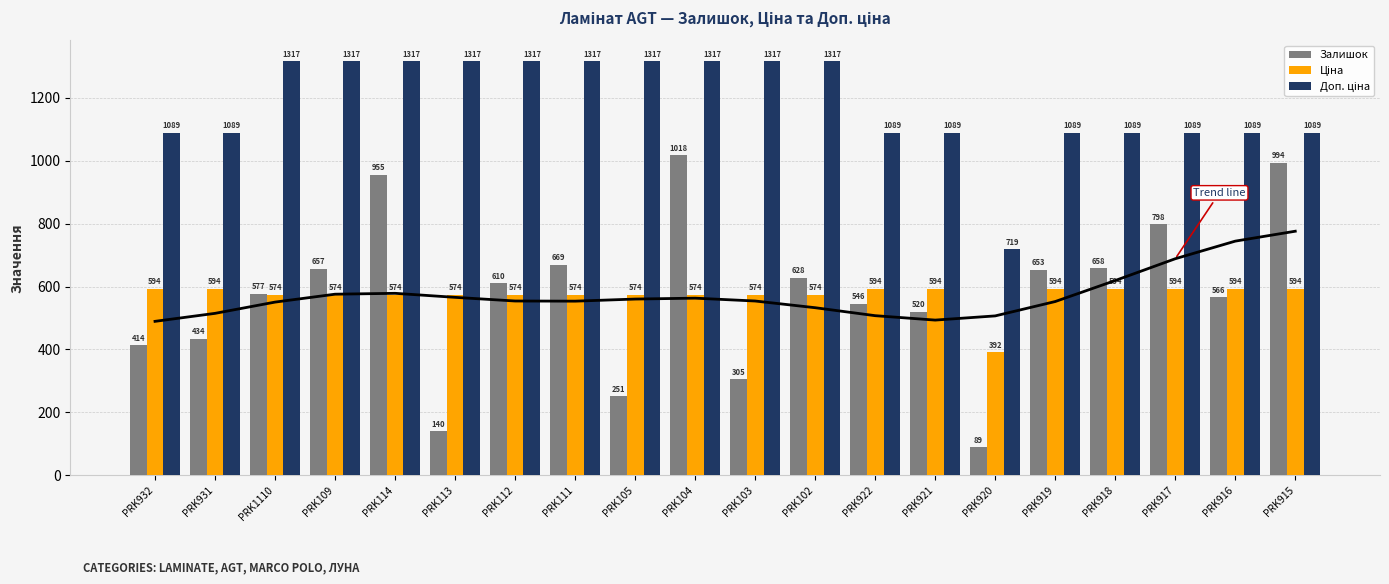

What is the label of the 9th bar from the left?

PRK105